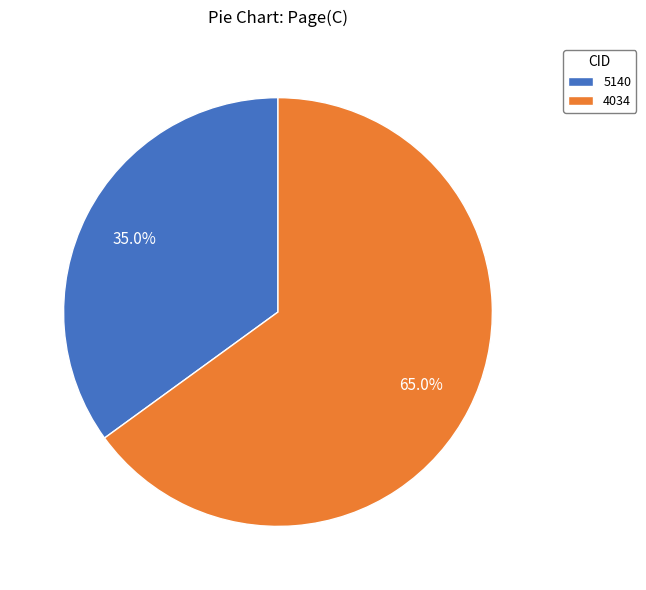

To the nearest percent, what is the average slice percentage?

50%